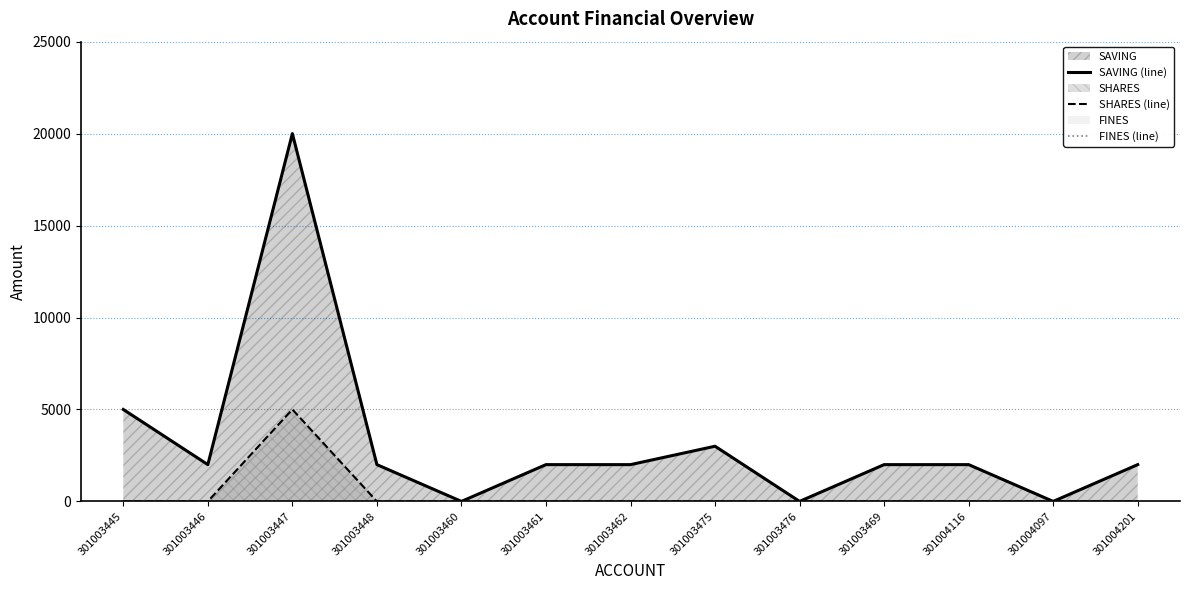

At which label is SAVING (line) closest to 10000?

301003445